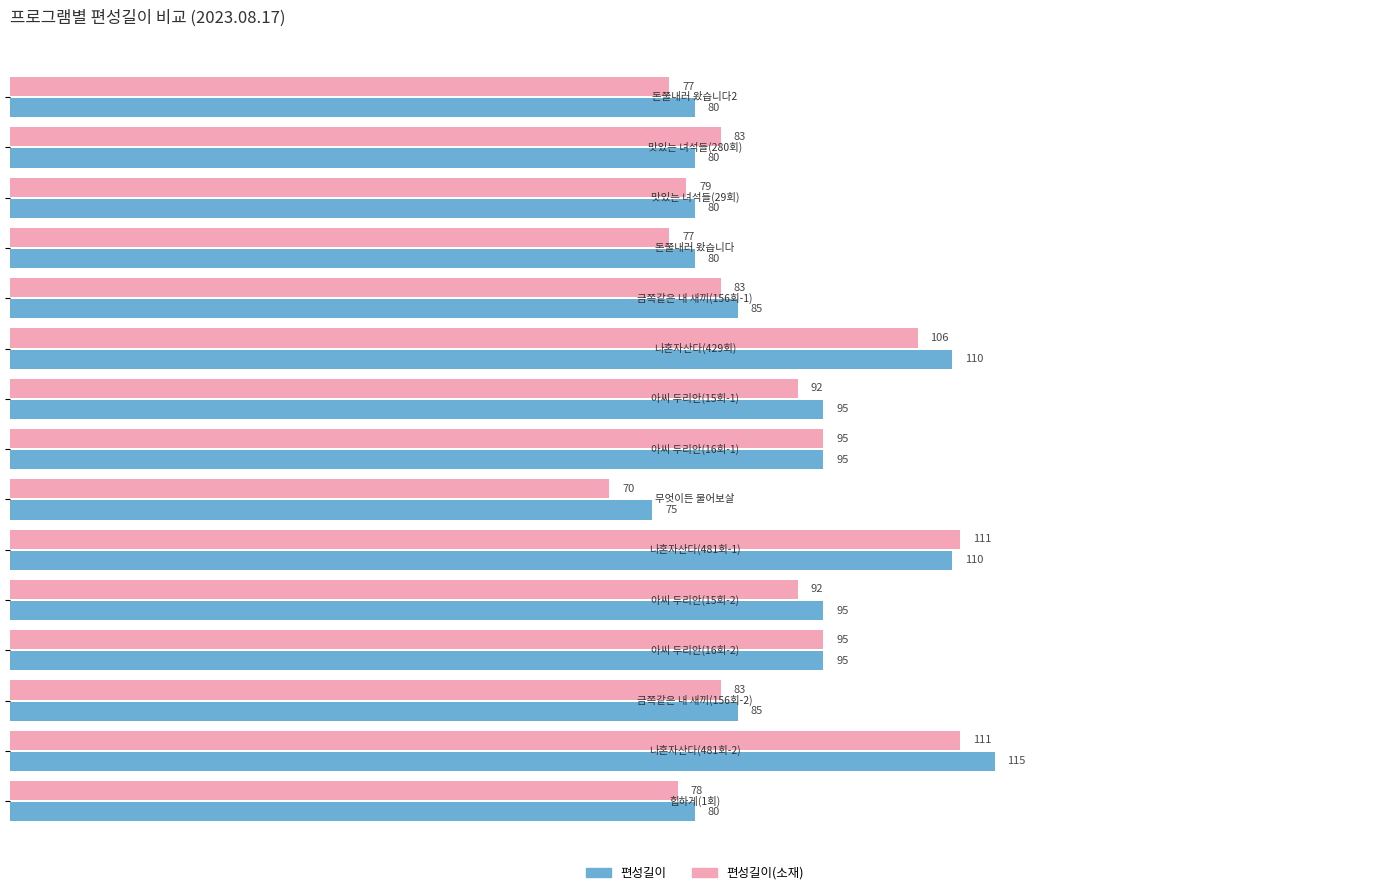

Which series has the widest spread of values?

편성길이(소재)